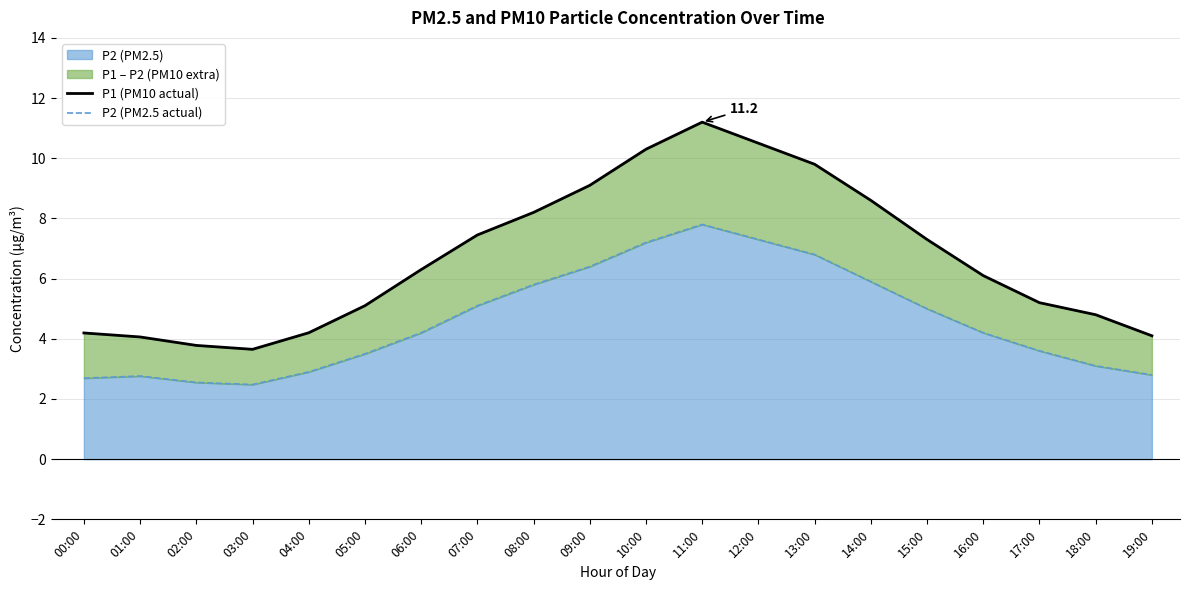

At which label does P1 (PM10 actual) first exceed 6?

06:00